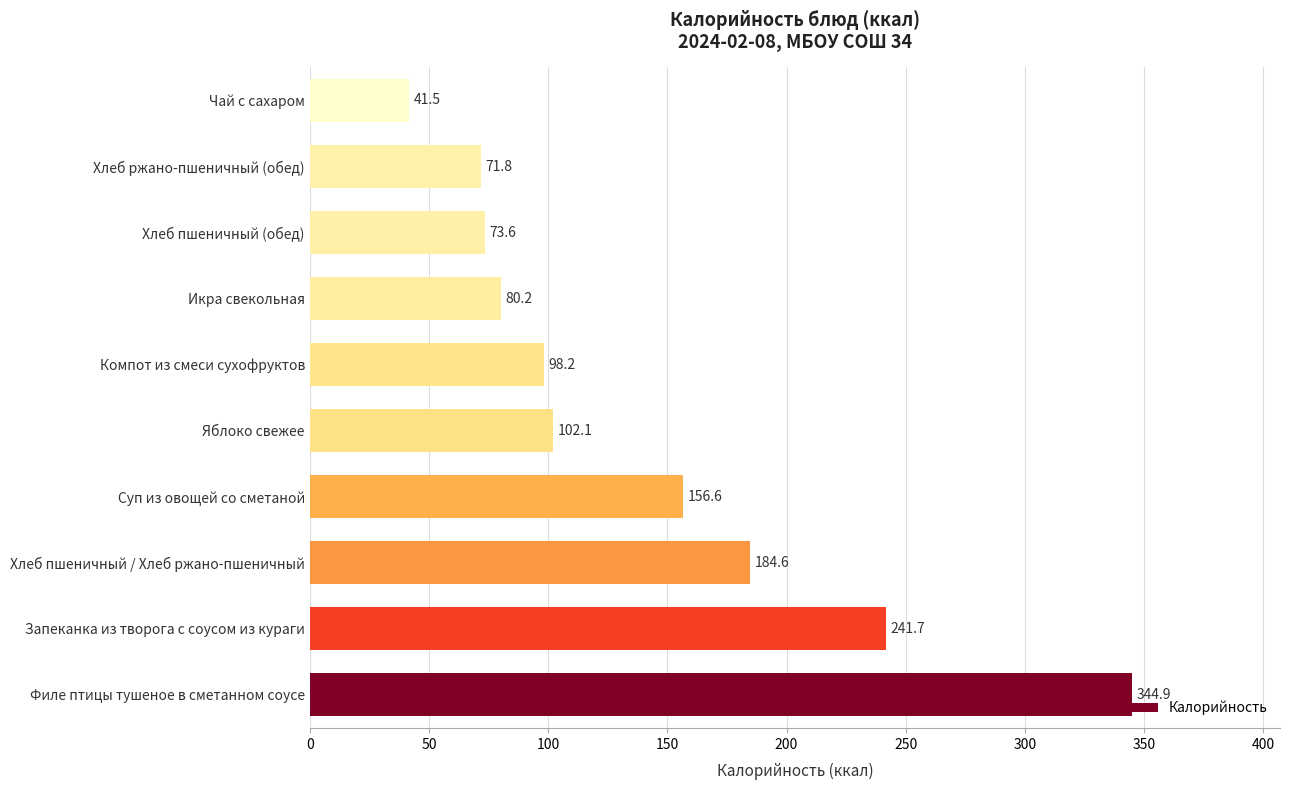

The value at Хлеб ржано-пшеничный (обед) is 101.2. True or false?

False